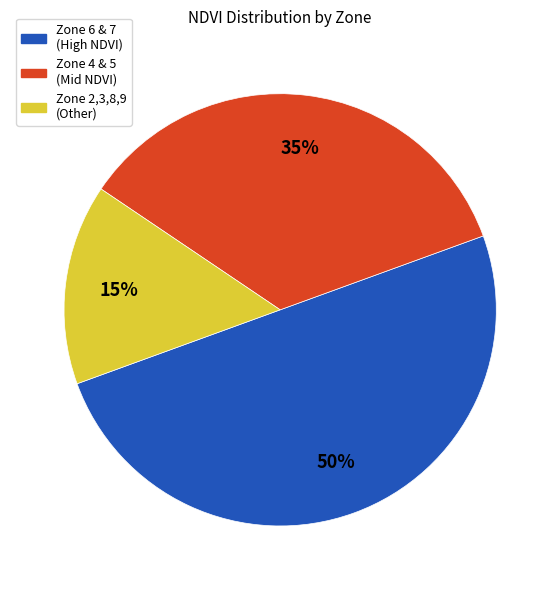

To the nearest percent, what is the average slice percentage?

33%